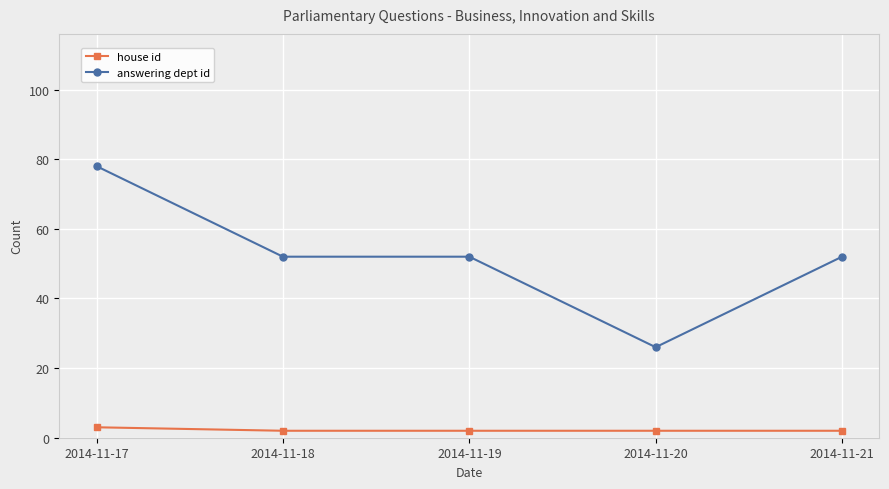

Rank the series by their maximum value, from lowest to highest.

house id, answering dept id